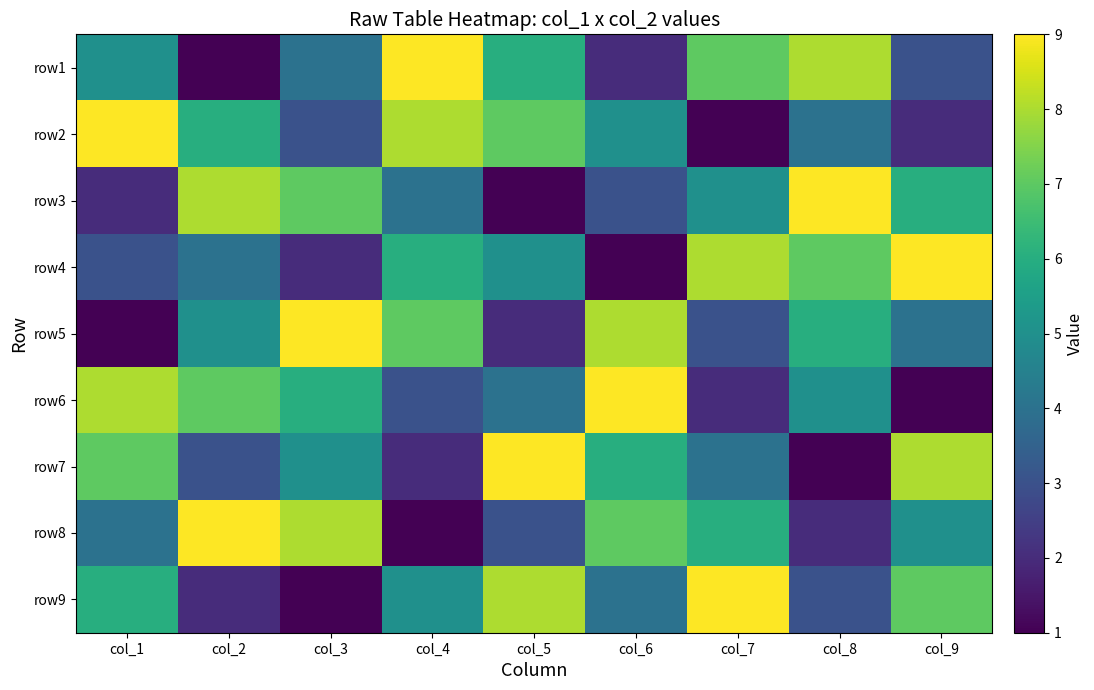

Which category has the highest value across all series?

col_4